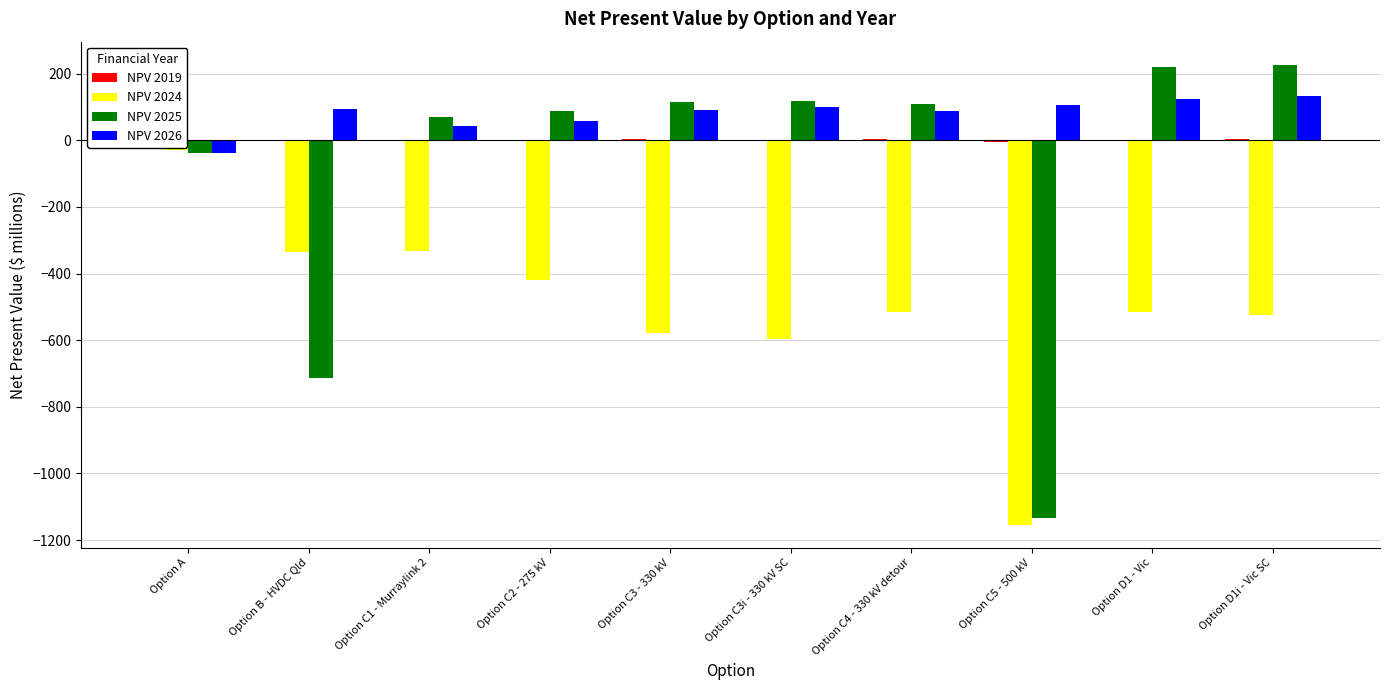

Reading left to right, what are all the values shown in this chart?

NPV 2019: 42.0	-1.8	-1.6	-2.8	3.1	-1.1	4.7	-5.1	-0.7	4.0
NPV 2024: -30.3	-333.9	-333.3	-420.7	-578.1	-596.5	-515.4	-1154.0	-514.7	-524.6
NPV 2025: -36.9	-713.3	68.9	86.4	115.3	119.1	109.7	-1133.5	219.3	226.9
NPV 2026: -37.7	93.0	43.6	59.0	90.4	98.7	88.6	106.0	124.0	131.4